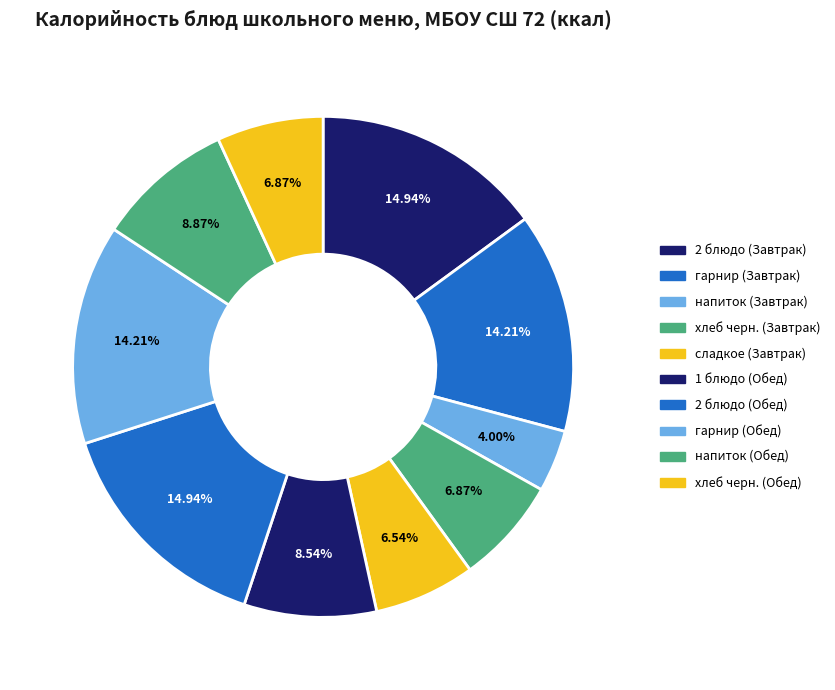

Count the number of slices in the pie.

10